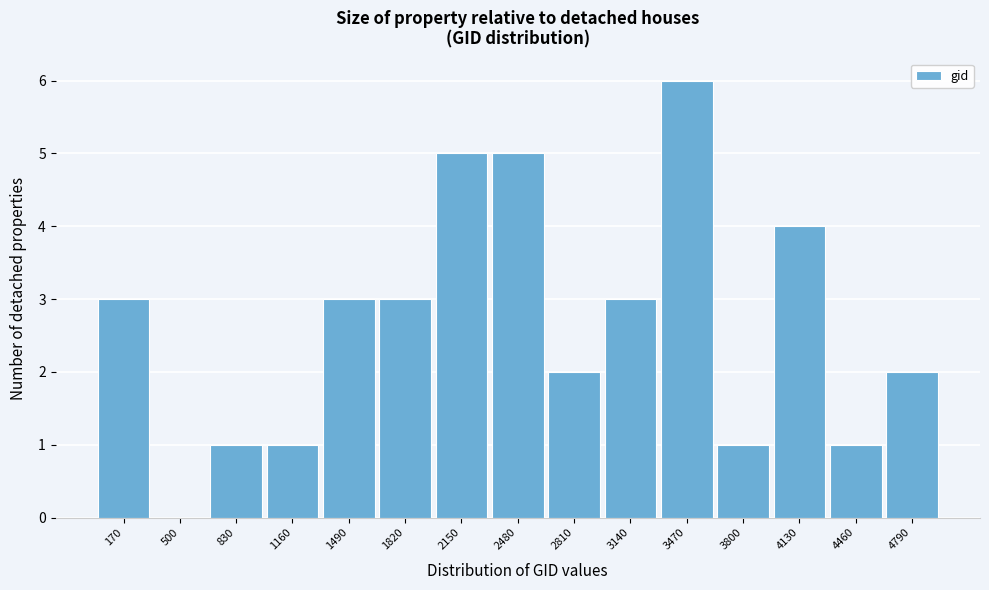

Reading left to right, list all the values displayed in this chart.

170=3	500=0	830=1	1160=1	1490=3	1820=3	2150=5	2480=5	2810=2	3140=3	3470=6	3800=1	4130=4	4460=1	4790=2